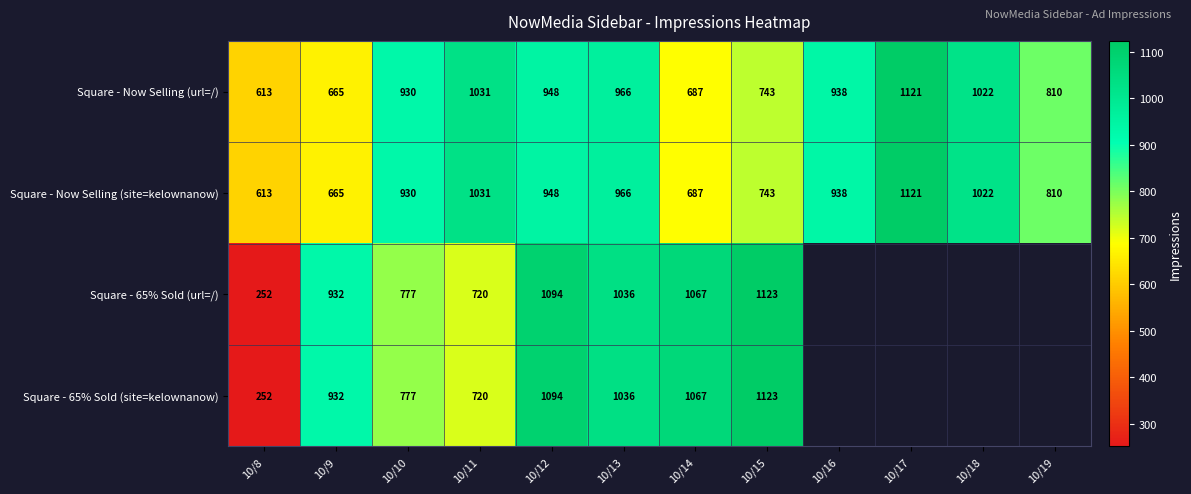

How many data points does each series have?

12